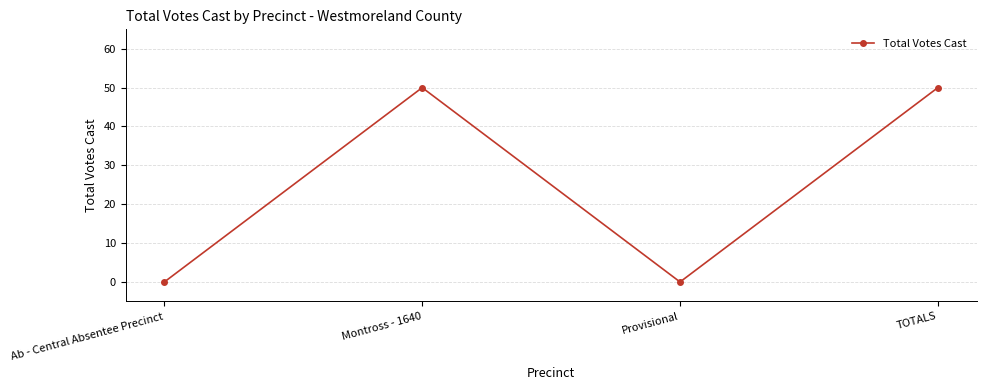

What is the average value?

25